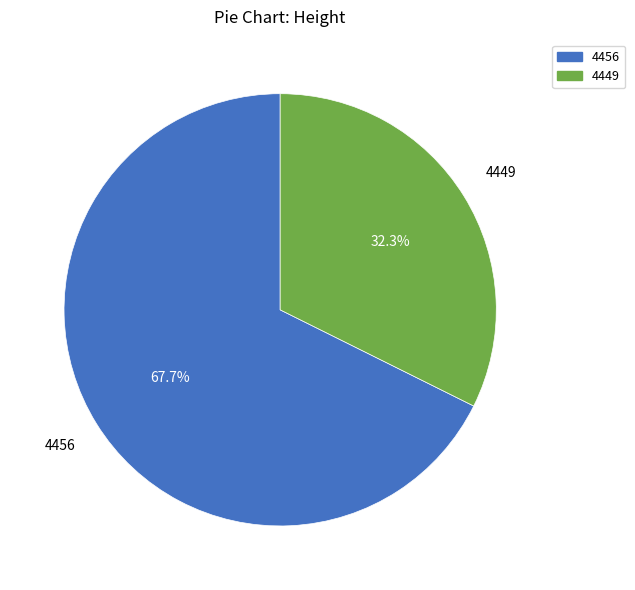

How many slices are in this pie chart?

2